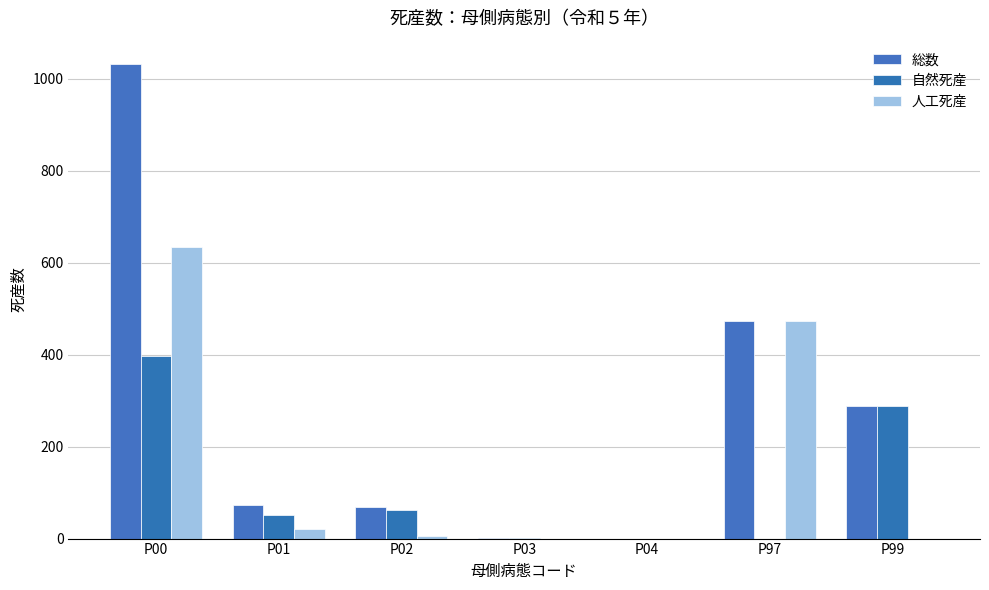

List the series in order of their overall mean, lowest first.

自然死産, 人工死産, 総数